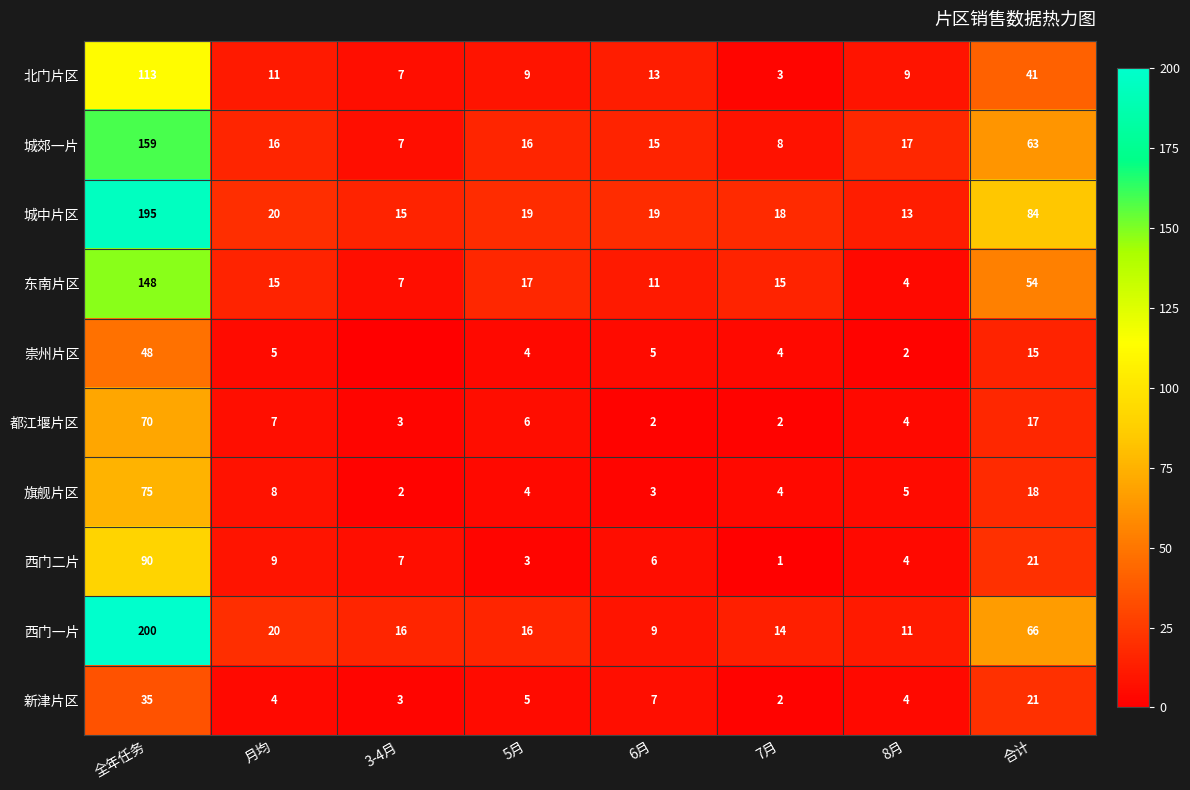

True or false: 西门二片 has a value of 10 at 6月.

False